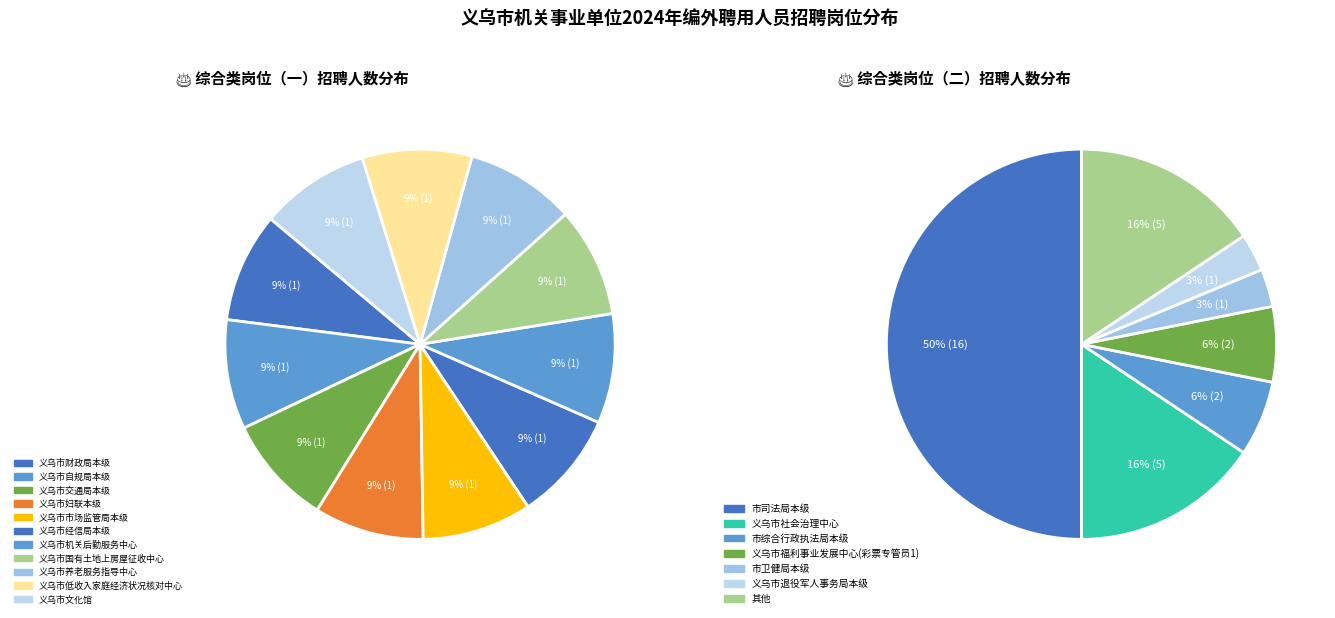

Which category has the smallest portion of the pie?

义乌市财政局本级